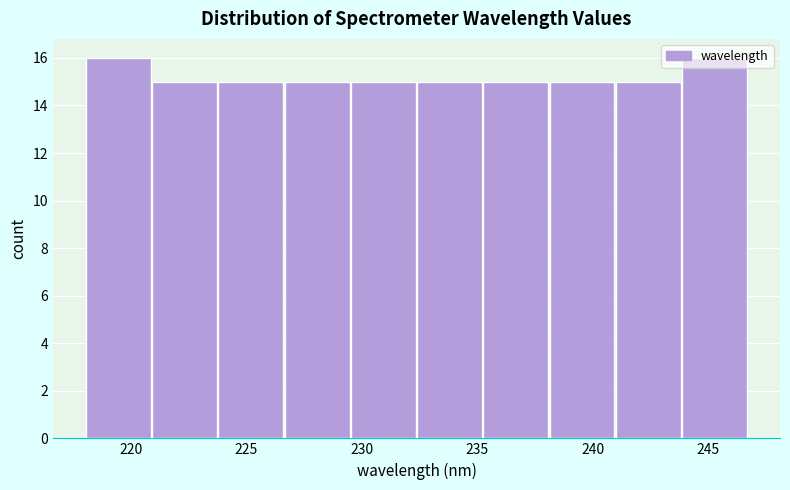

How tall is the bar that spans 235.5 to 238.0 on the x-axis? Neither the bar edges nor the heights are printed on the chart, so give them approximately, as read against the axes.

15